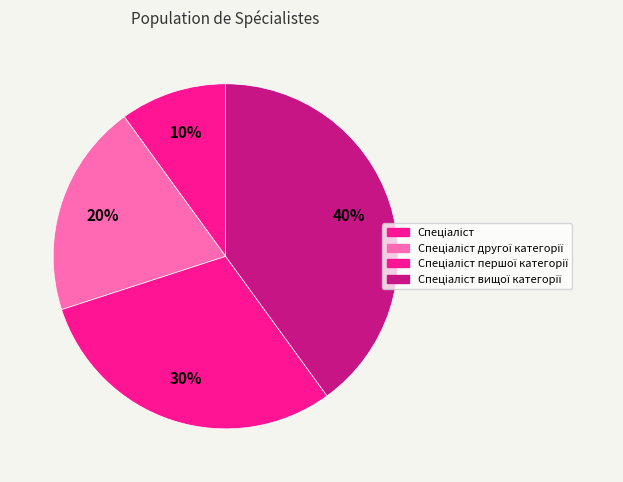

Which category has the biggest portion of the pie?

Спеціаліст вищої категорії